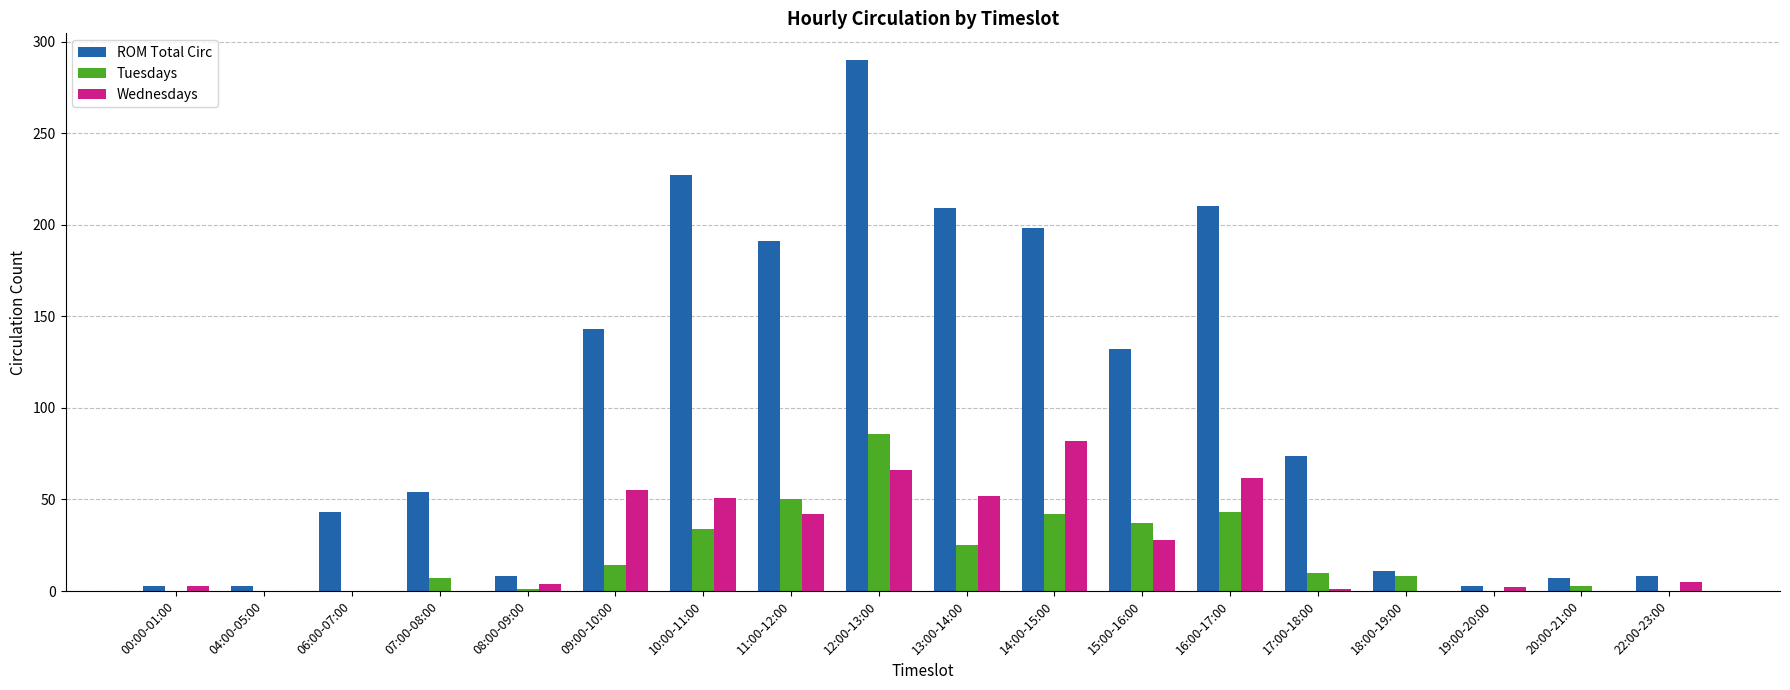

Which category has the highest value in the ROM Total Circ series?

12:00-13:00